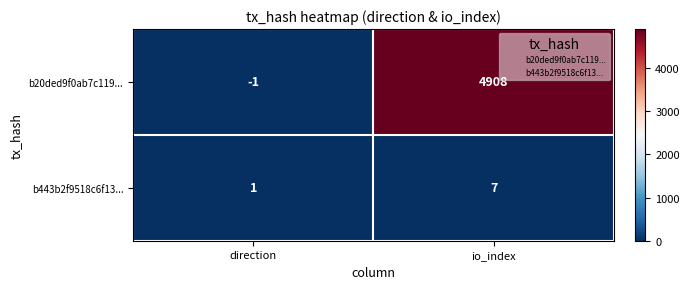

What is the approximate value of b20ded9f0ab7c119... at io_index, to the nearest 100?

4900